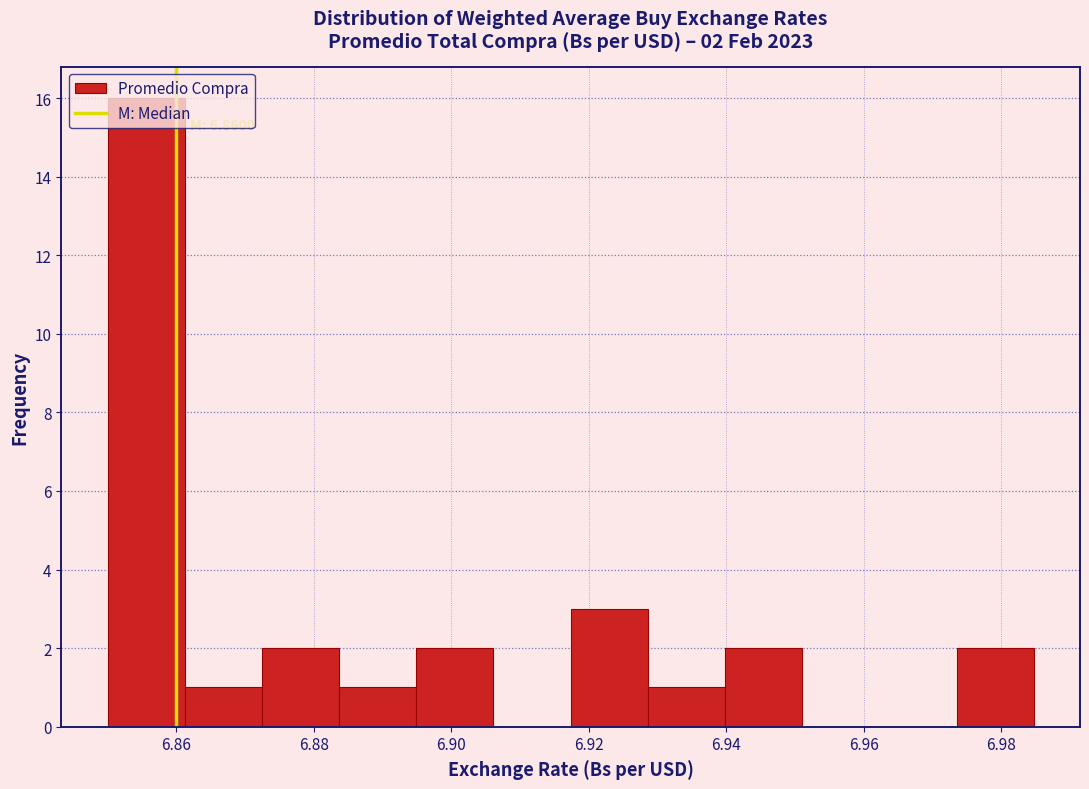

Which range on the x-axis has the tallest bar?

6.850 to 6.862